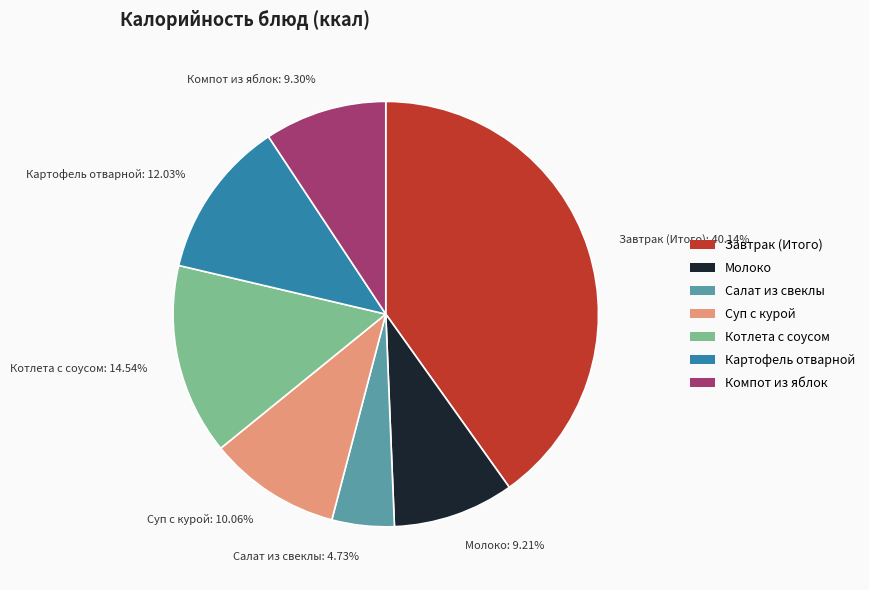

Does Компот из яблок represent more than half of the total?

No